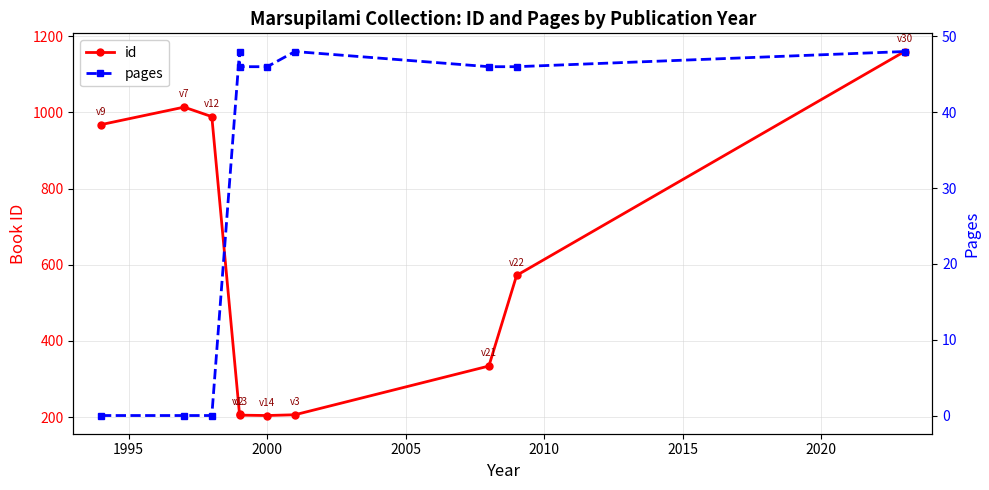

What is the spread (max minus min) of values at 2010?

159